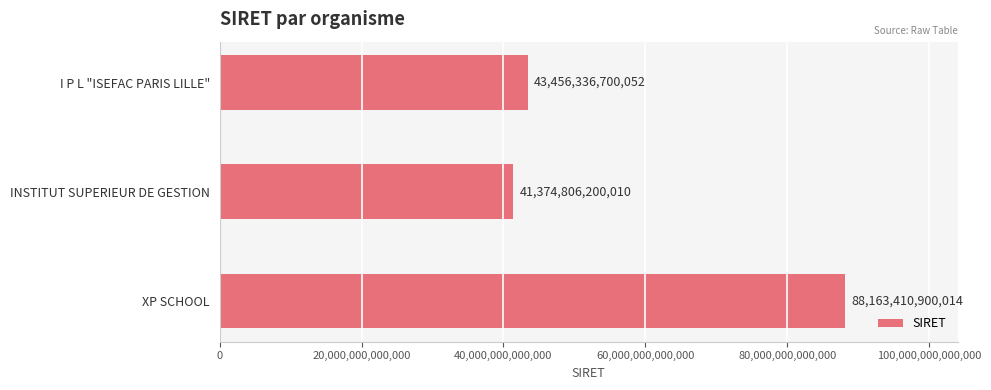

What is the label of the 1st bar from the top?

I P L "ISEFAC PARIS LILLE"